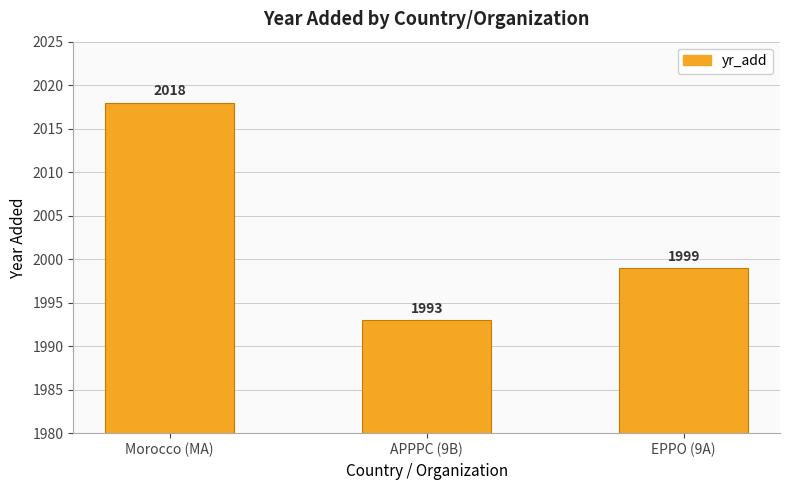

What is the sum of all values?

6010